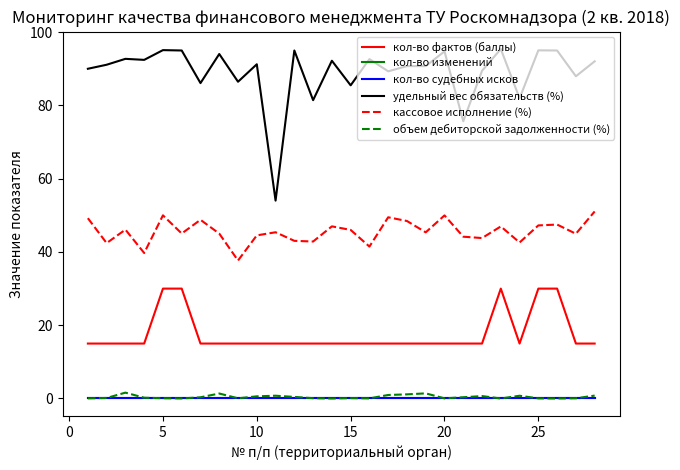

True or false: кол-во изменений and кол-во фактов (баллы) intersect in this chart.

False